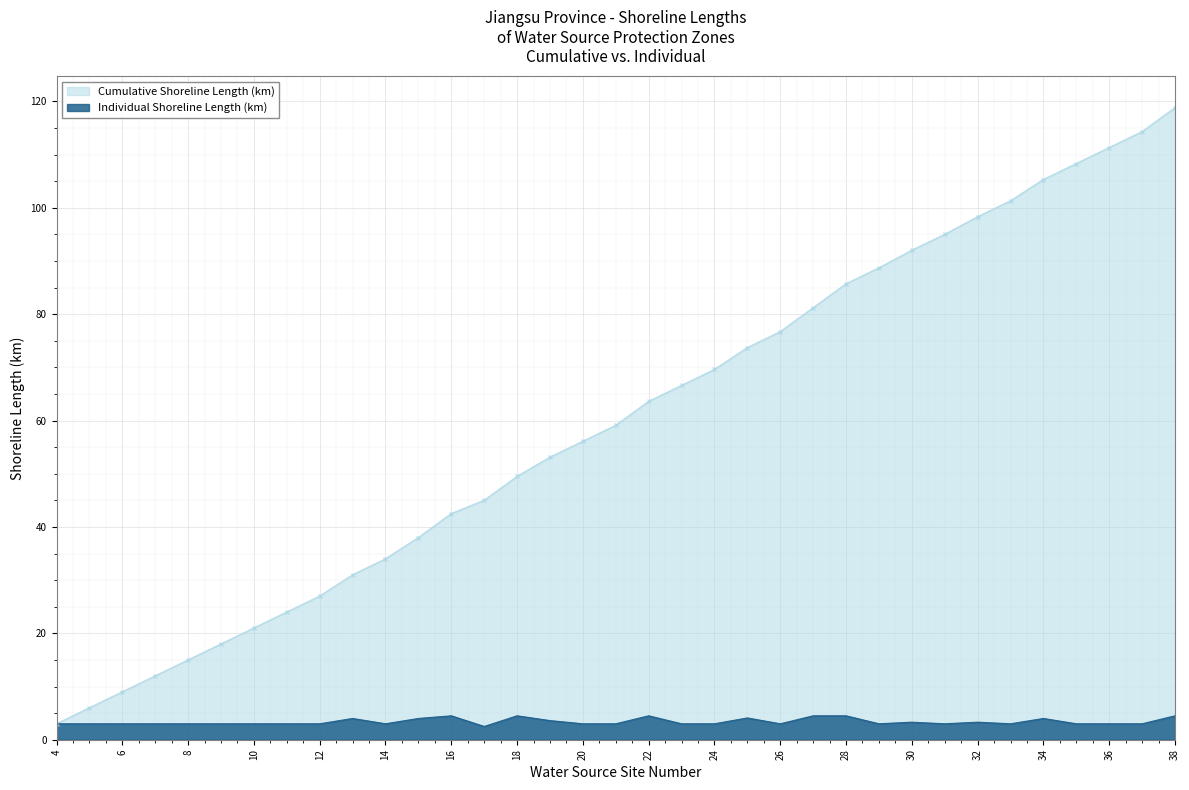

How many points are higher than both their immediate neighbors (excluding endpoints)?

8